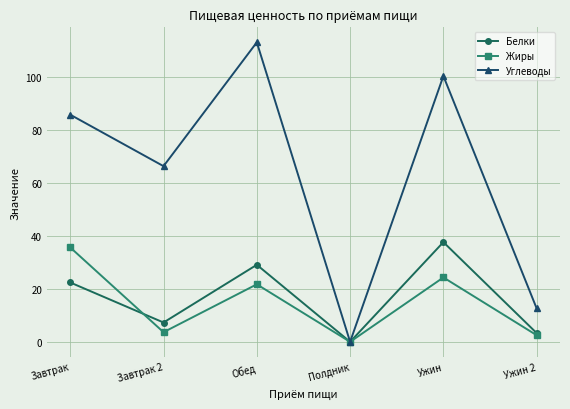

Rank the categories by Углеводы value from lowest to highest.

Полдник, Ужин 2, Завтрак 2, Завтрак, Ужин, Обед